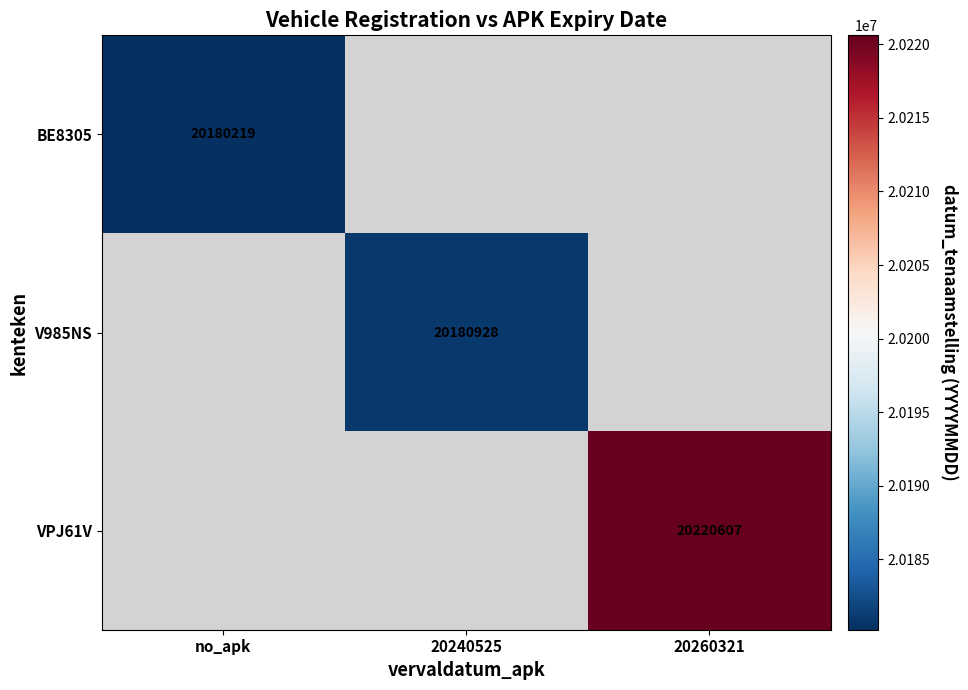

The value of VPJ61V at 20260321 is 10401011. True or false?

False